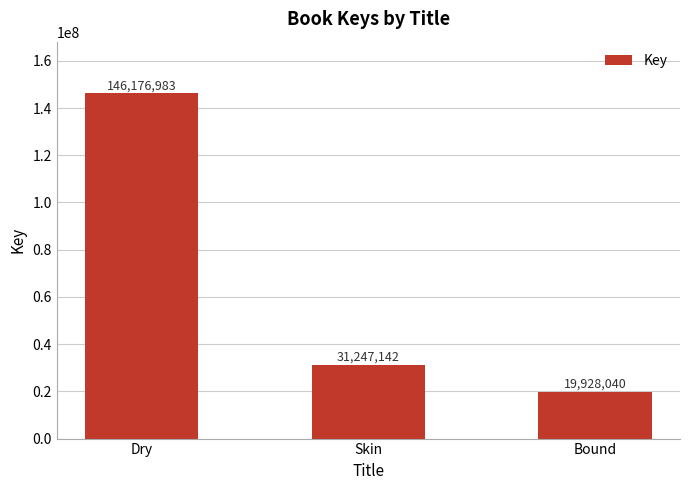

Reading left to right, list all the values displayed in this chart.

Dry=146176983	Skin=31247142	Bound=19928040